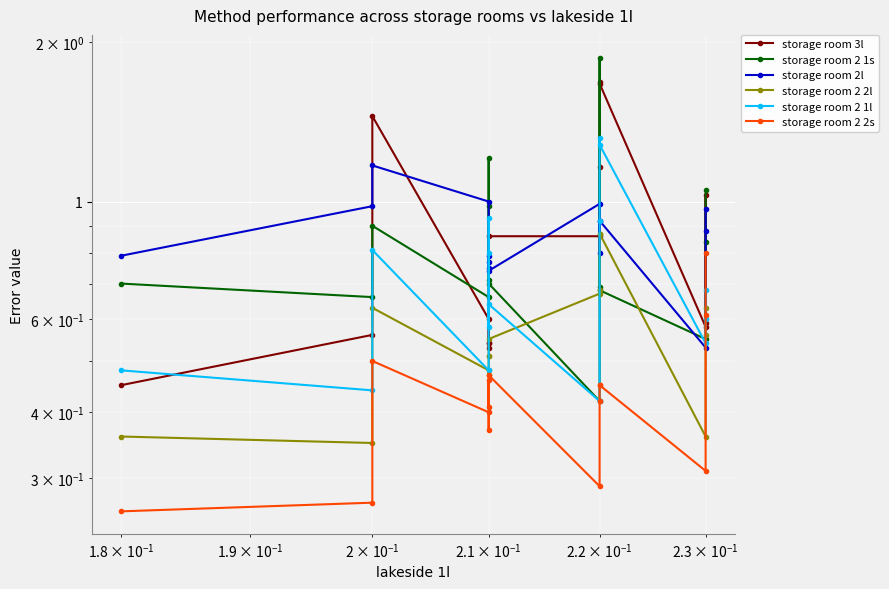

What is the average value of the storage room 2 1s series?

0.8